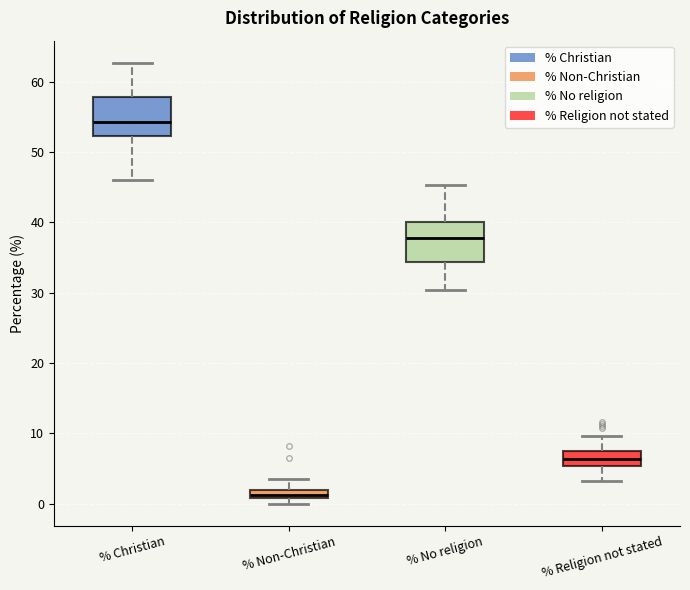

Where is the lower edge of the box for % Christian on the y-axis? The values are not printed on the chart, so give them approximately, as read against the axis.

52